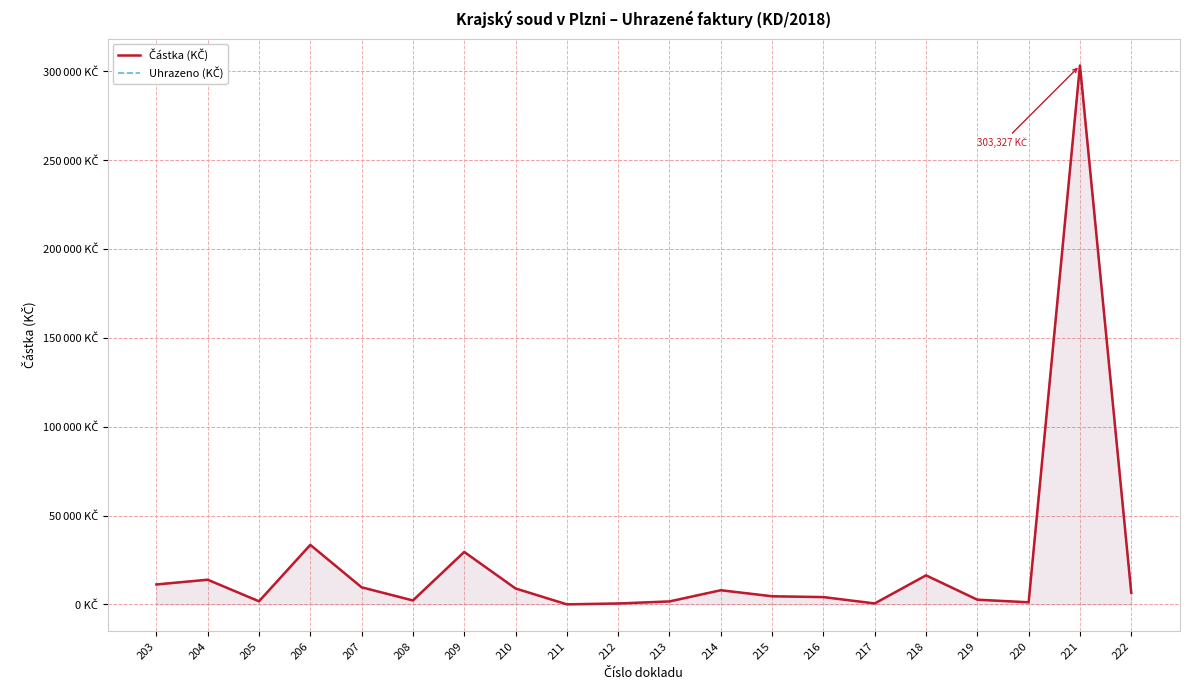

Rank the series by their maximum value, from highest to lowest.

Částka (KČ), Uhrazeno (KČ)